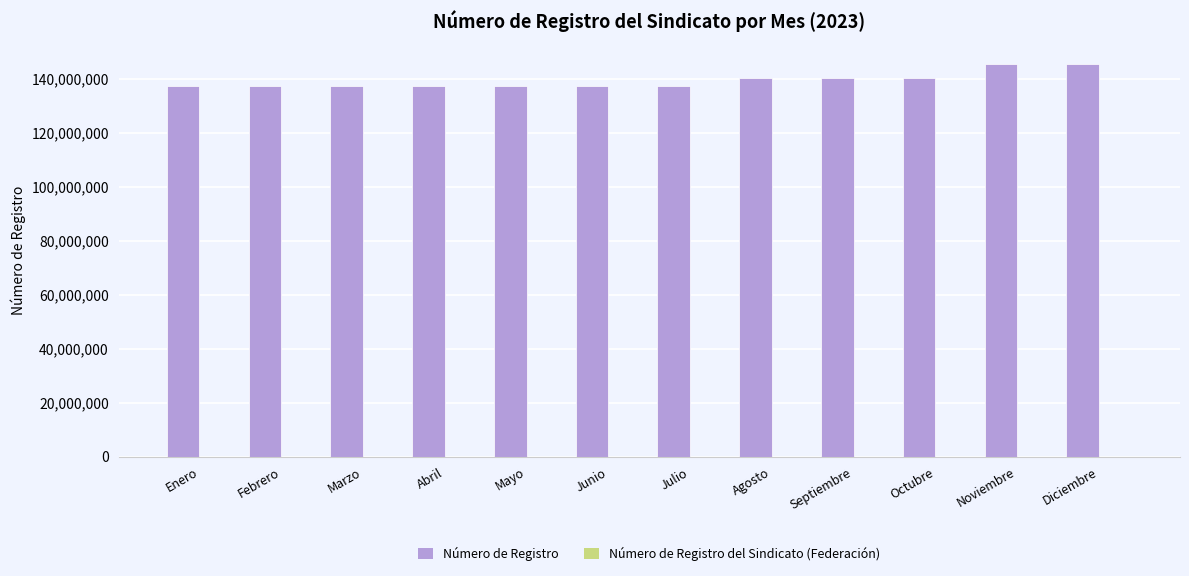

What is the spread (max minus min) of values at Junio?

137538013